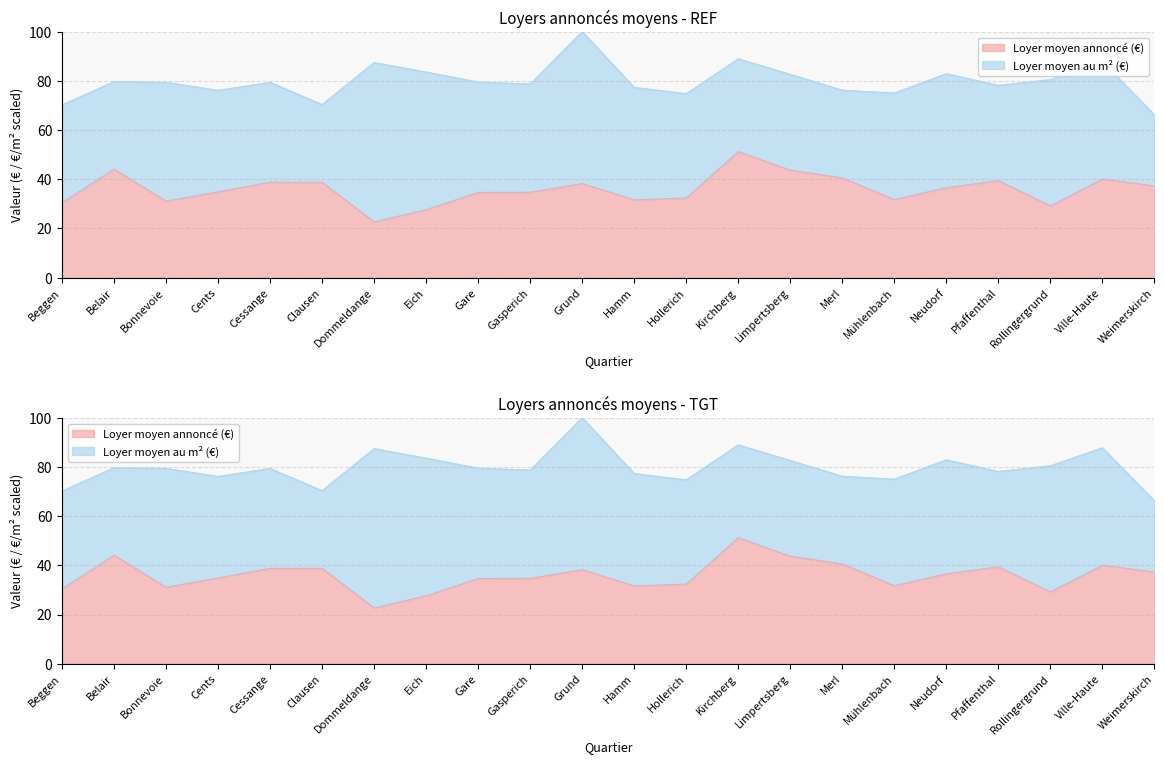

True or false: the data shows 10.9 at Mühlenbach.

False